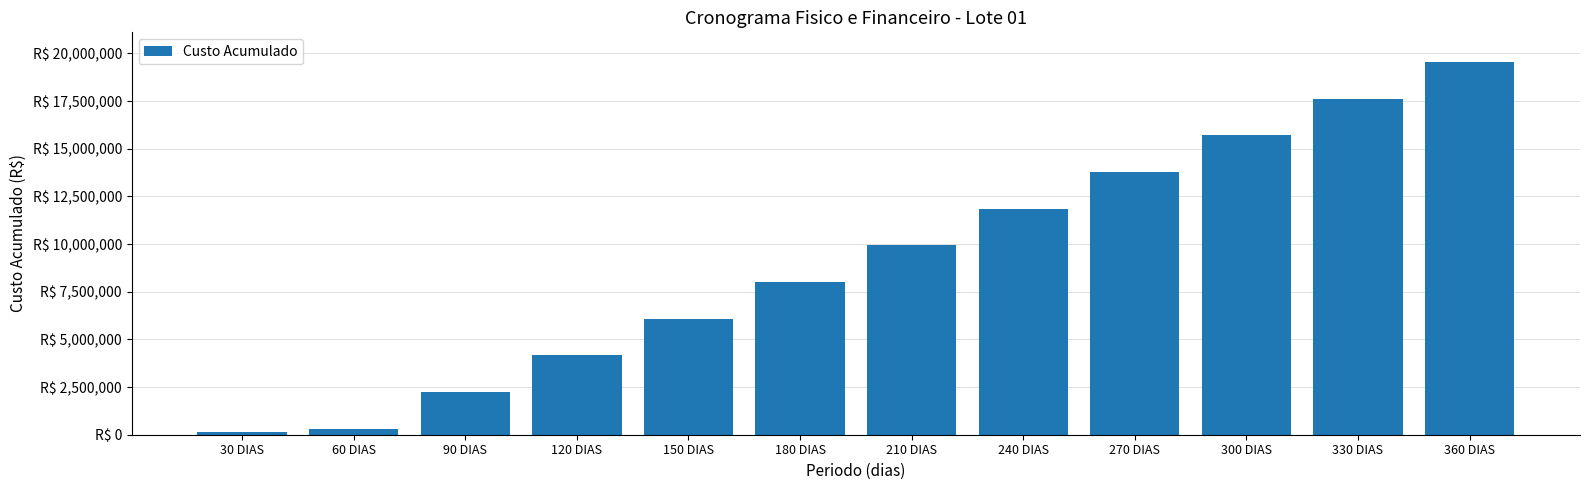

Are the bars horizontal?

No